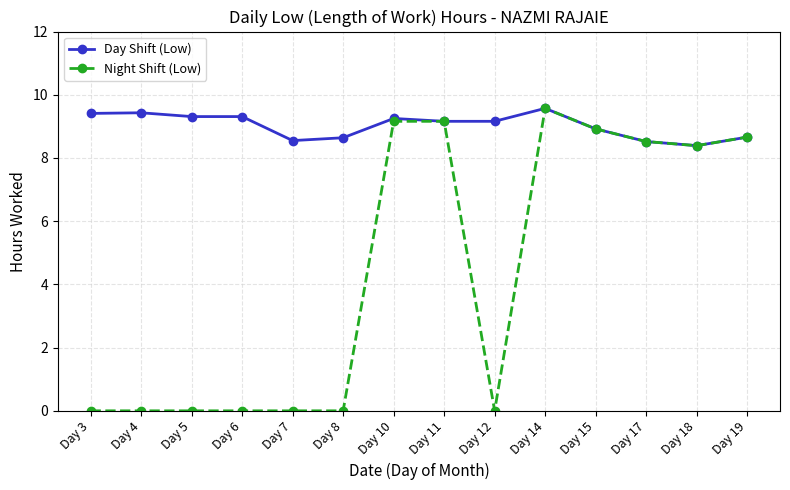

How many values in the Day Shift (Low) series are below 9?

6